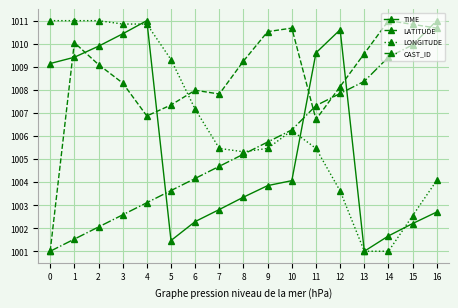

Between which two adjacent categories do TIME and LONGITUDE first intersect?

3 and 4